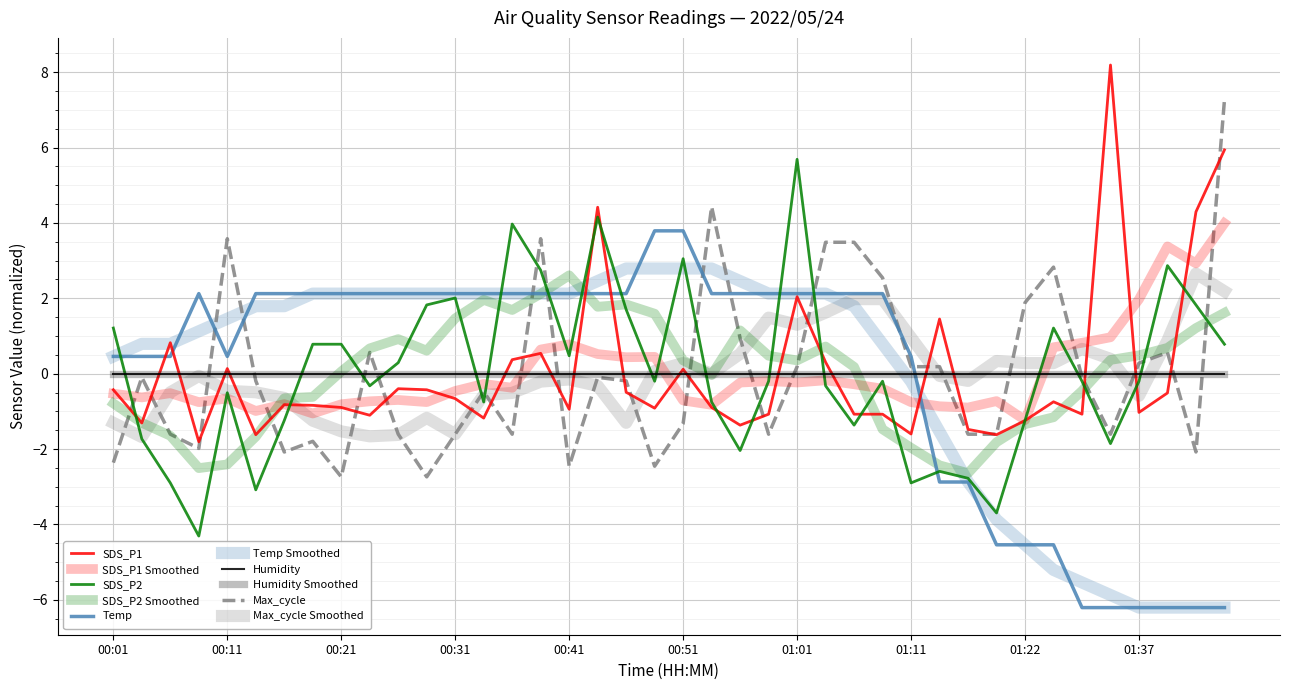

At which category is the sum across all series the highest?

00:43